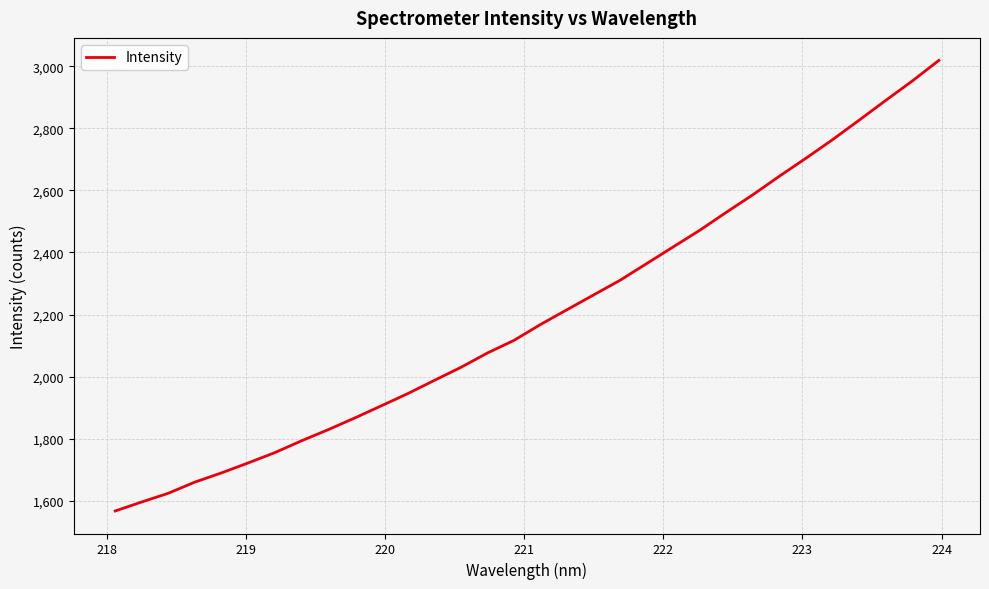

What is the difference between the maximum and minimum values?

1451.4